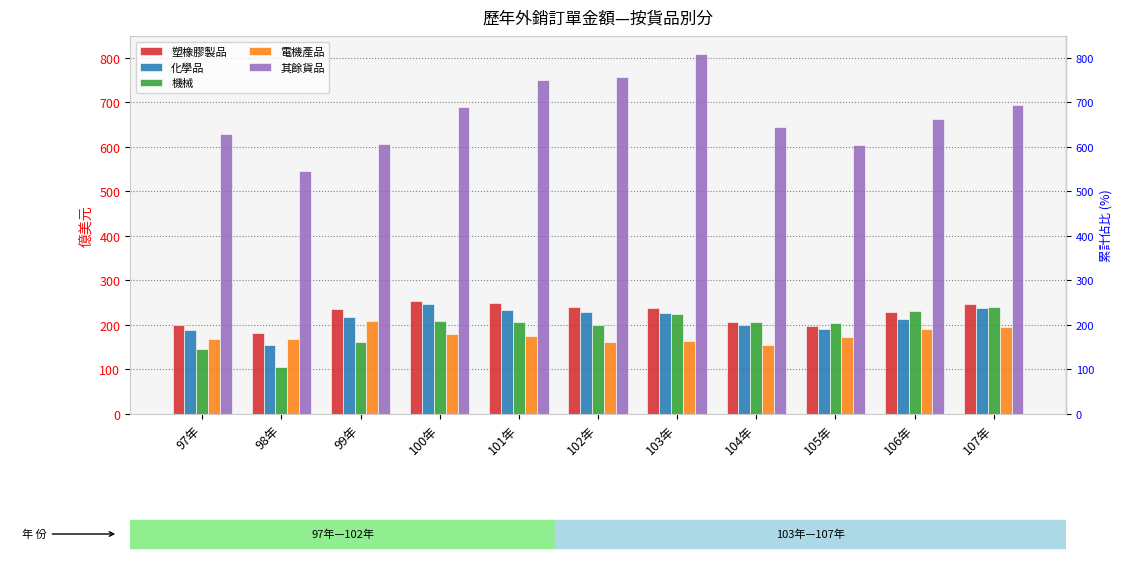

What is the sum of the 化學品 values at 99年 and 100年?

463.8